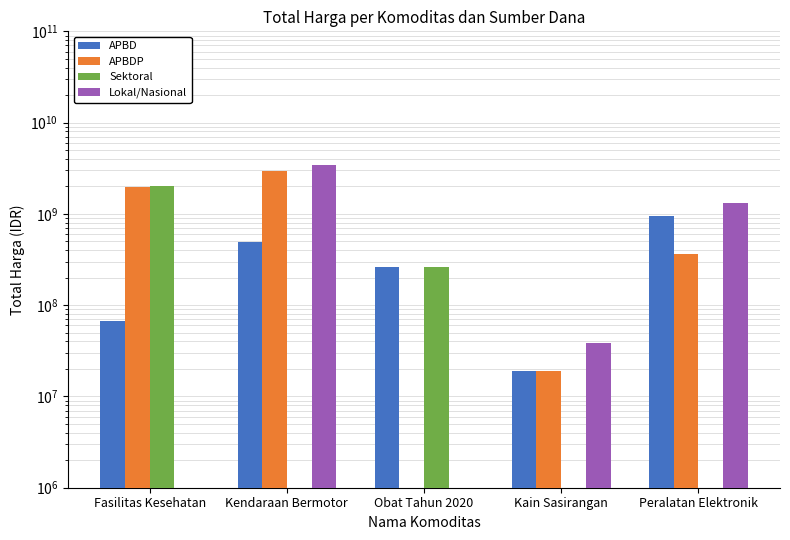

How many Lokal/Nasional values are between 3463562000 and 3463562001?

1